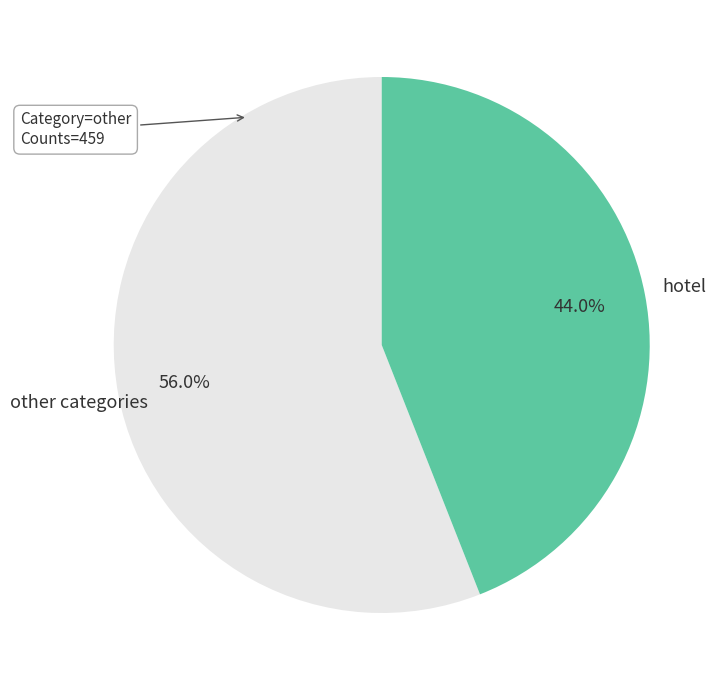

Which has a higher value, other categories or hotel?

other categories